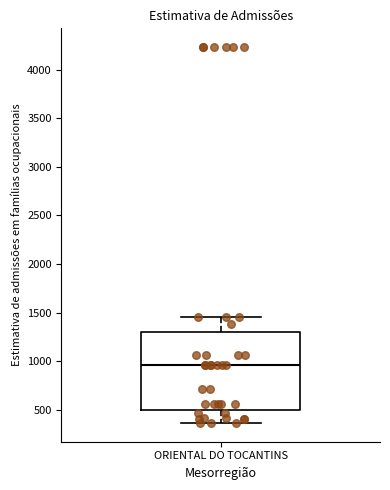

Where is the upper edge of the box for ORIENTAL DO TOCANTINS on the y-axis? The values are not printed on the chart, so give them approximately, as read against the axis.

1300